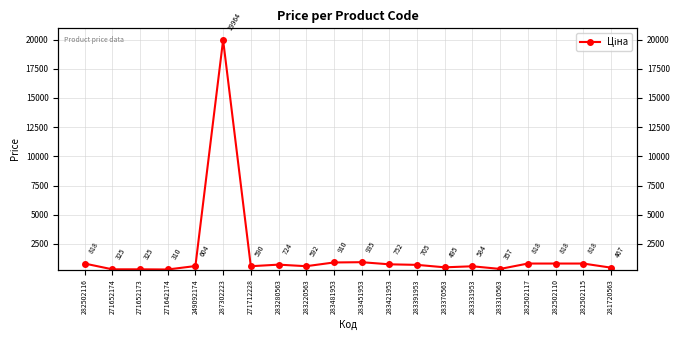

How many lines are shown in the chart?

1